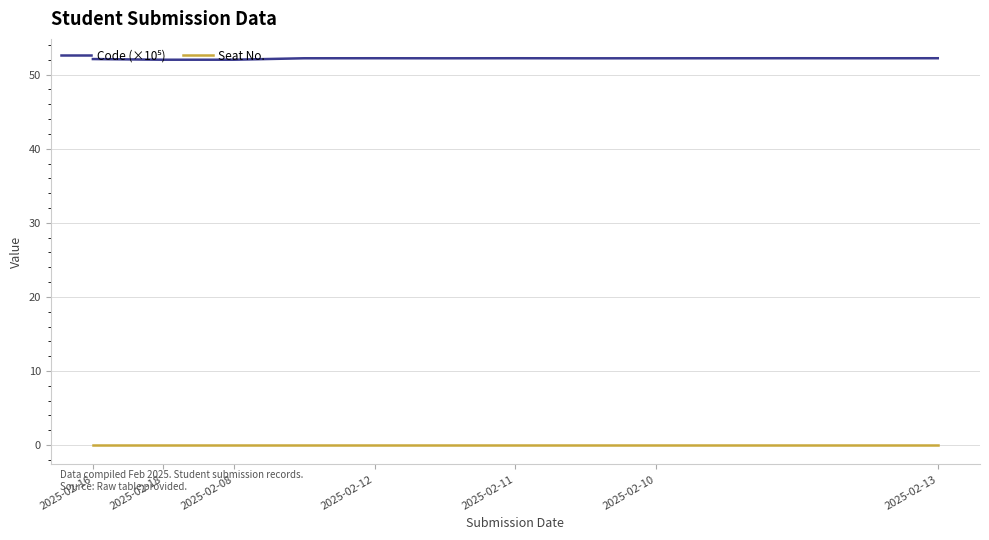

What is the maximum value shown in the chart?

52.2